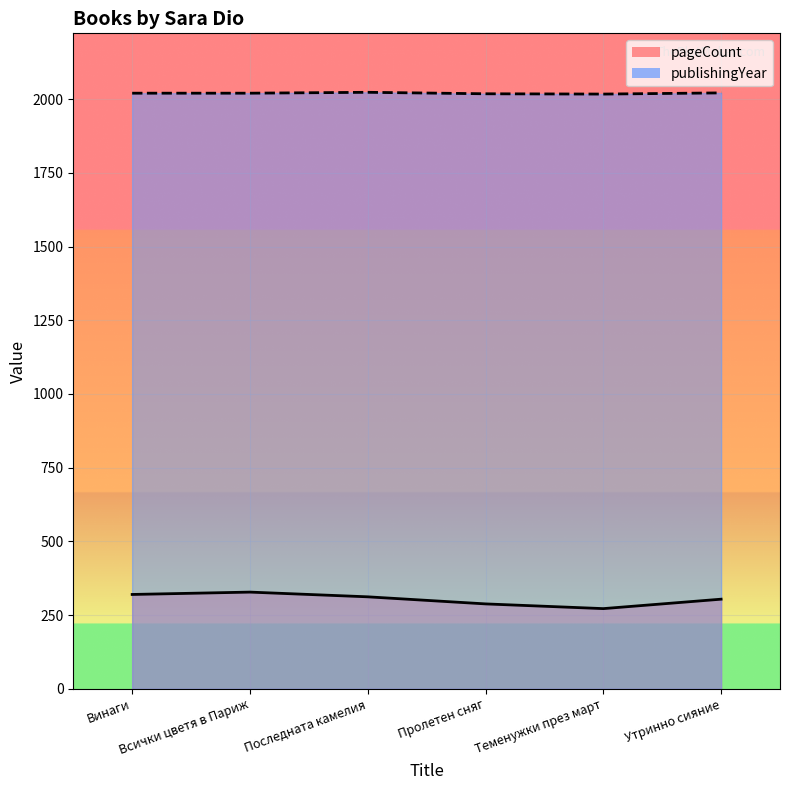

Is the value of pageCount at Пролетен сняг greater than the value of publishingYear at Последната камелия?

No